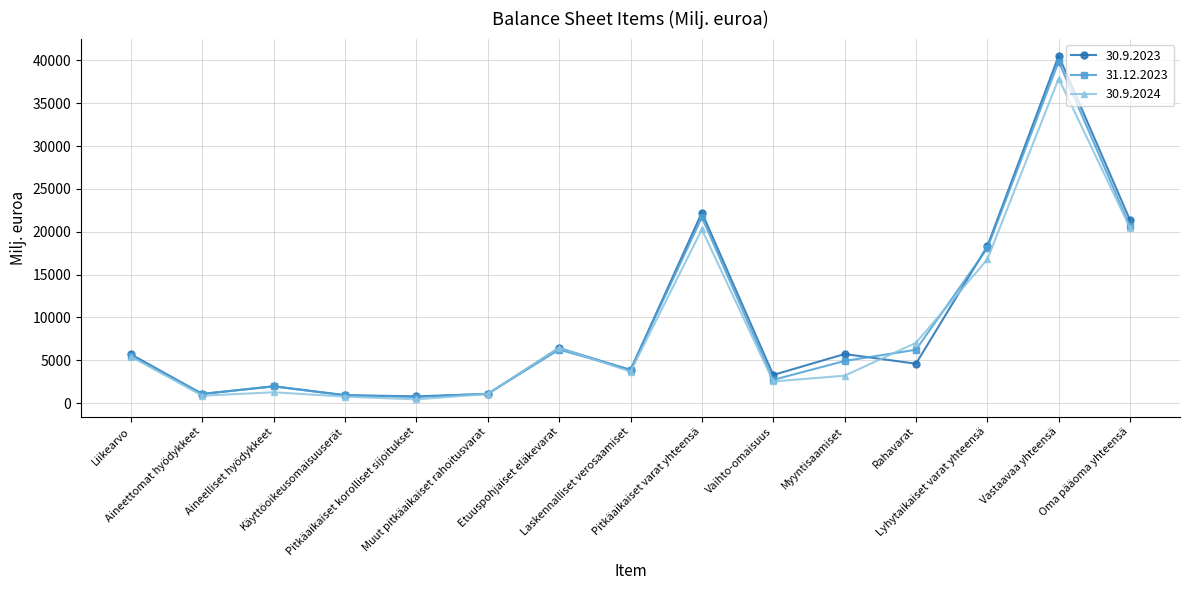

What is the sum of the 31.12.2023 values at Käyttöoikeusomaisuuserät and Vaihto-omaisuus?

3625